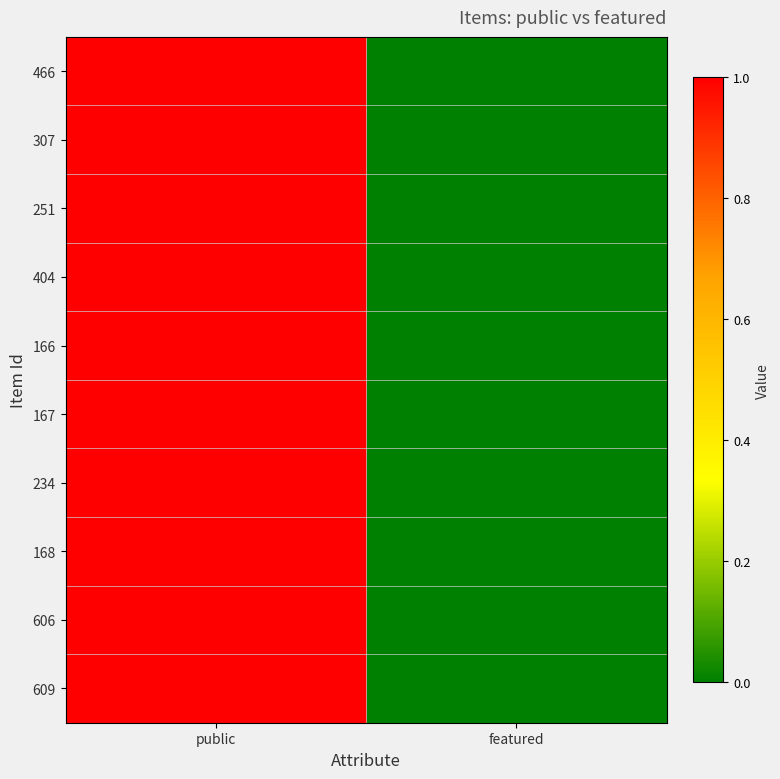

Which series has the widest spread of values?

466